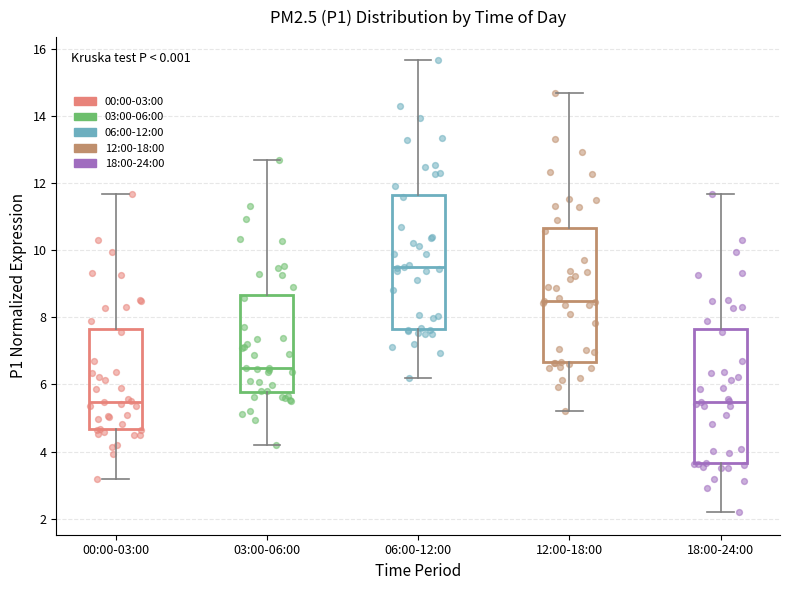

Reading left to right, read every box against the y-axis: the position of its median line, the range the box covers, and the ends of its whiskers. The values are not printed on the chart, so give them approximately, as read against the axis.

00:00-03:00: median 5.4, box 4.6 to 7.6, whiskers 3.2 to 11.6
03:00-06:00: median 6.6, box 5.8 to 8.6, whiskers 4.2 to 12.6
06:00-12:00: median 9.4, box 7.6 to 11.6, whiskers 6.2 to 15.6
12:00-18:00: median 8.4, box 6.6 to 10.6, whiskers 5.2 to 14.6
18:00-24:00: median 5.4, box 3.6 to 7.6, whiskers 2.2 to 11.6